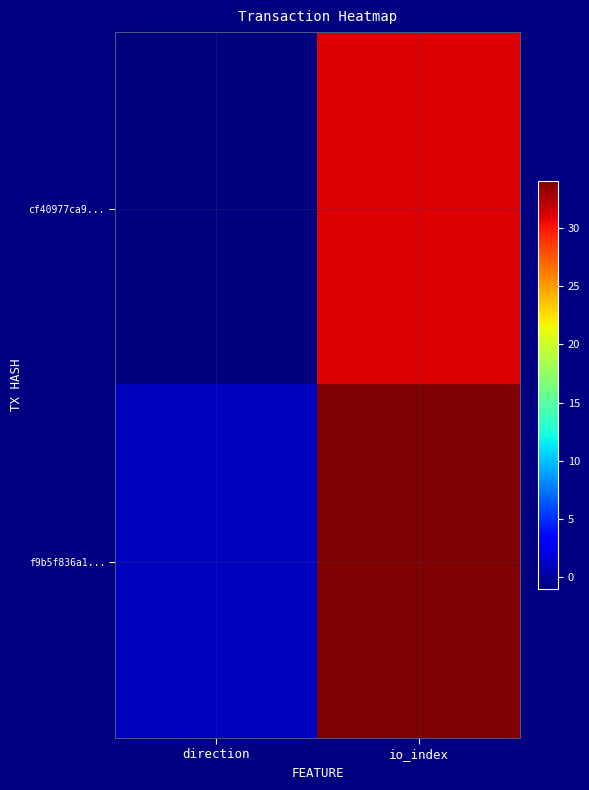

Reading left to right, what are all the values shown in this chart?

cf40977ca9...: direction=-1	io_index=31
f9b5f836a1...: direction=1	io_index=34